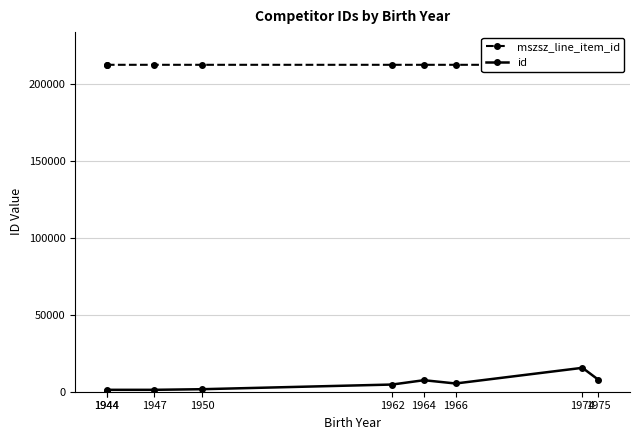

The id series shows 365 at 1947. True or false?

False